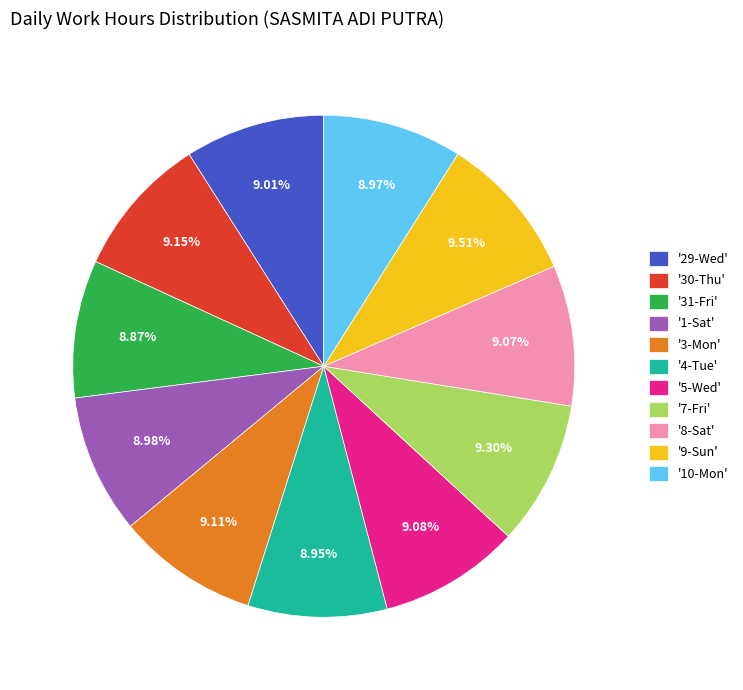

Approximately how many times larger is the value at '9-Sun' compared to '10-Mon'?

1.1